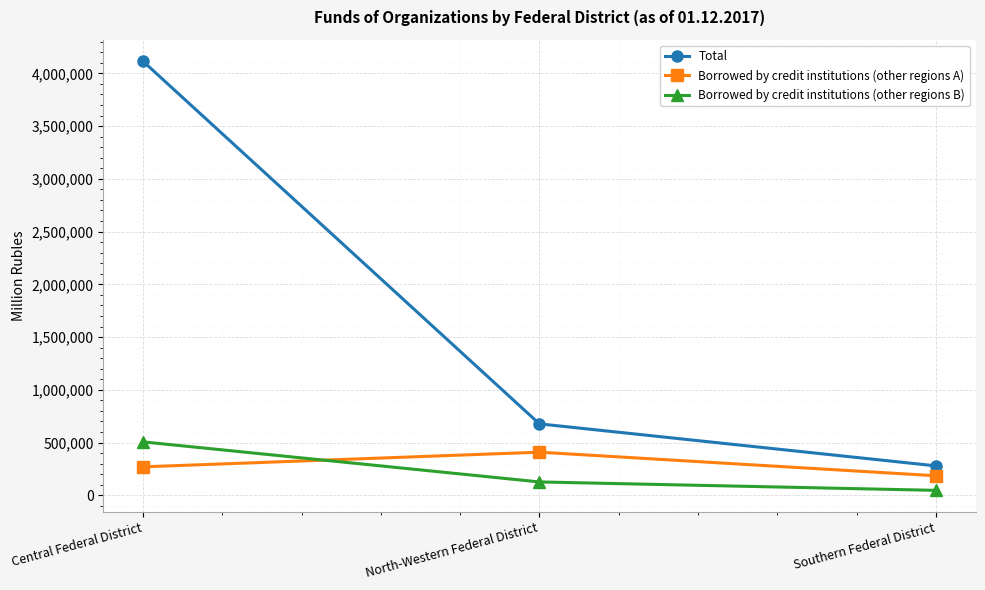

How many data points does each series have?

3